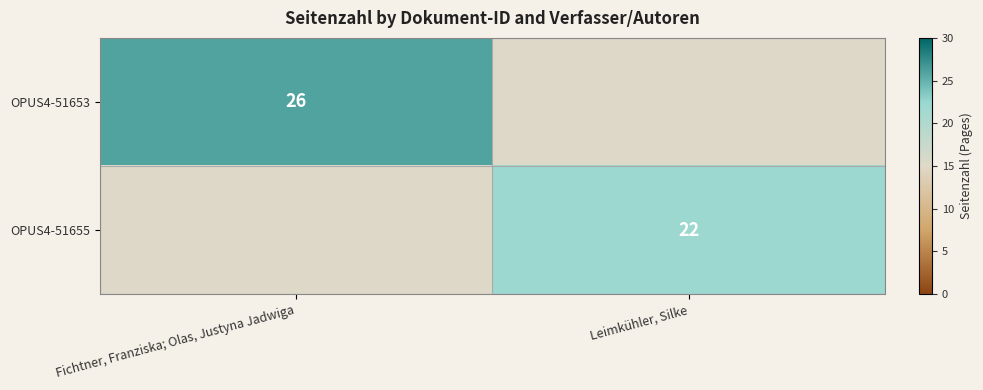

Is the value of OPUS4-51653 at Fichtner, Franziska; Olas, Justyna Jadwiga greater than the value of OPUS4-51655 at Leimkühler, Silke?

Yes